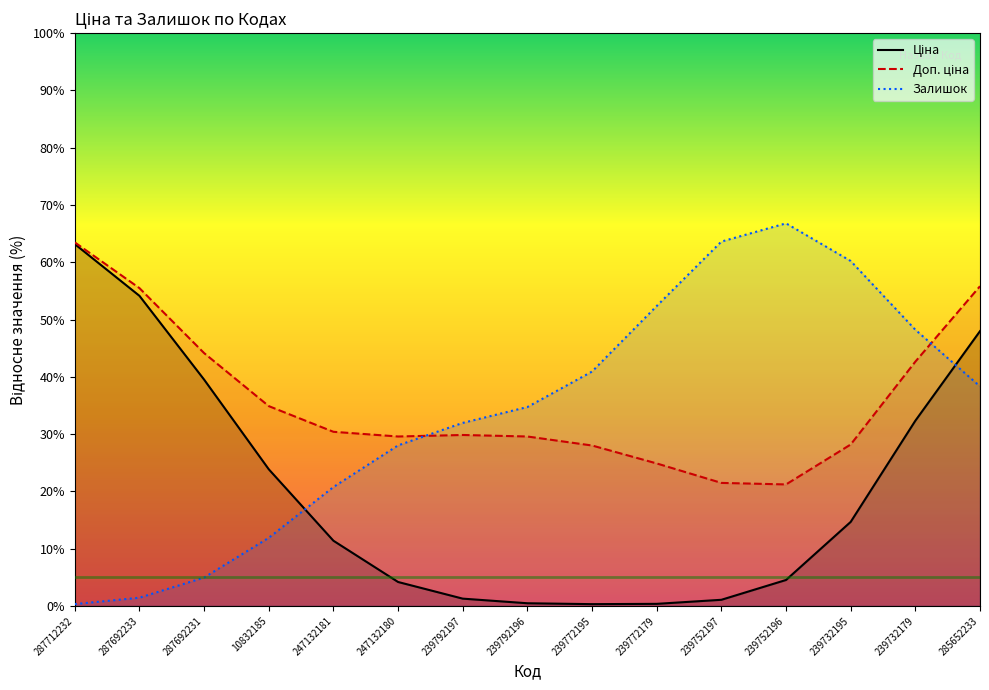

What is the difference between the maximum and minimum values in the Доп. ціна series?

42.3